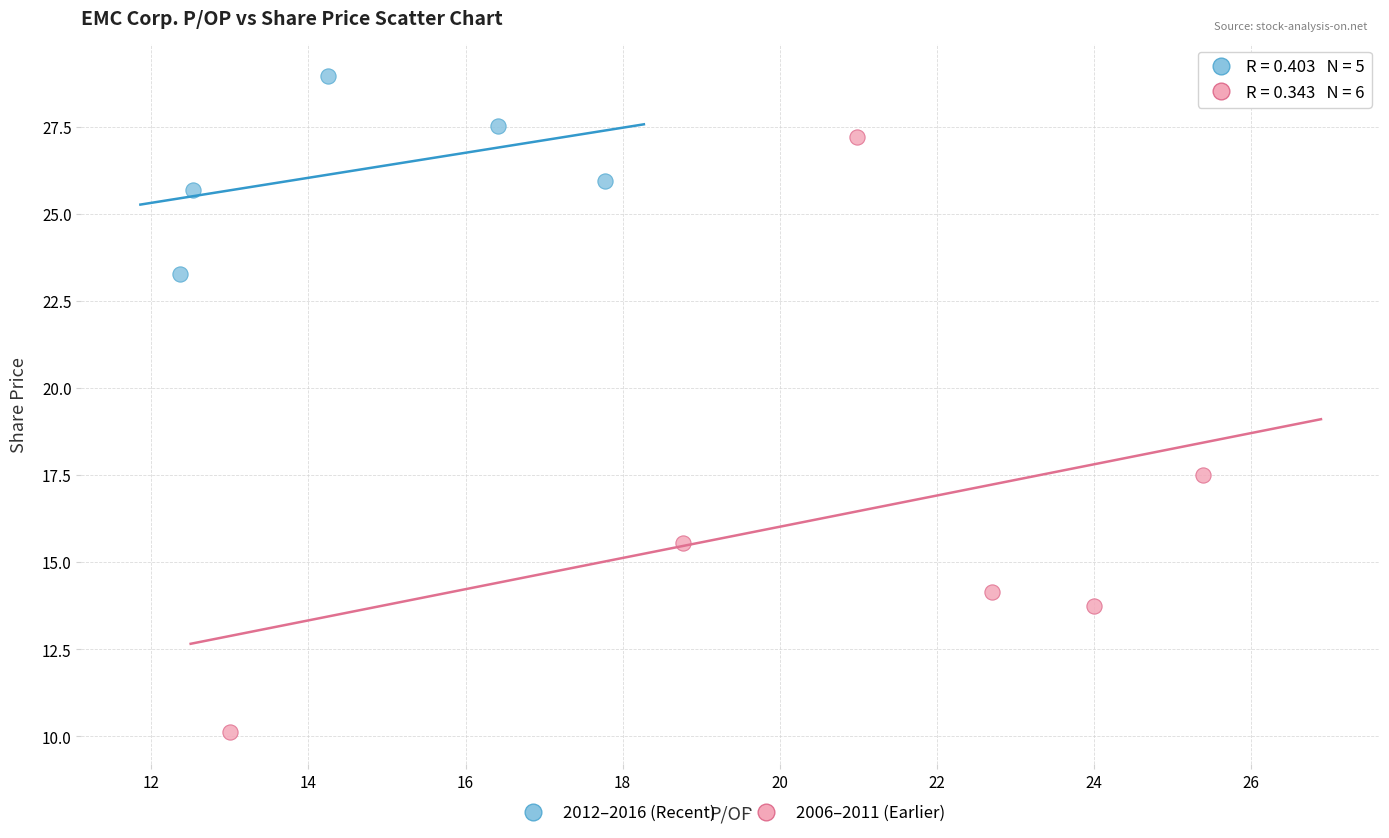

Which series contains the lowest Y value?

2006–2011 (Earlier)